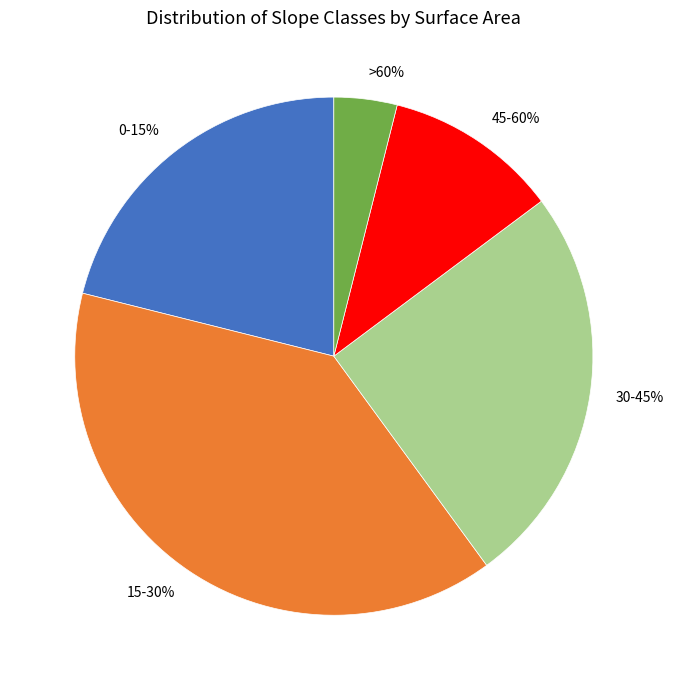

What is the change in value from 30-45% to >60%?

-825.2